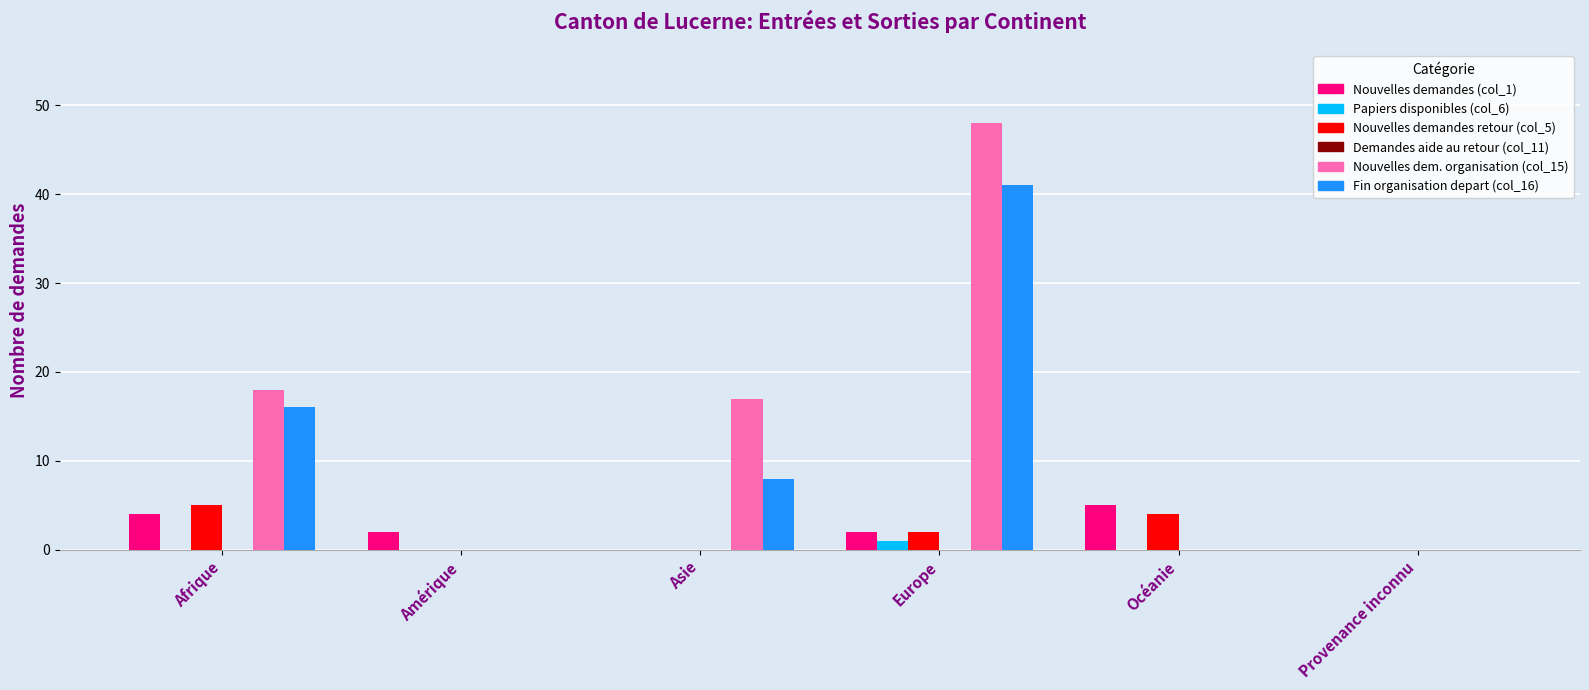

How many series are shown in this chart?

5